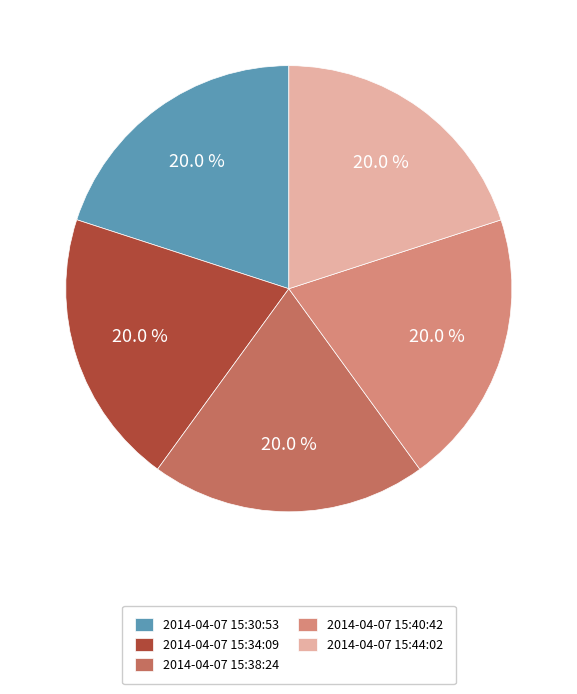

Does 2014-04-07 15:30:53 account for over 50% of the chart?

No